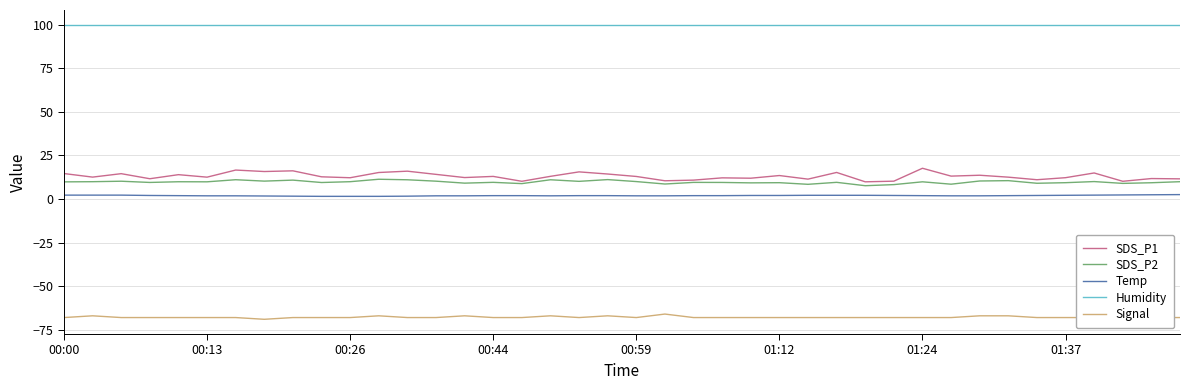

True or false: Temp and SDS_P1 intersect in this chart.

False